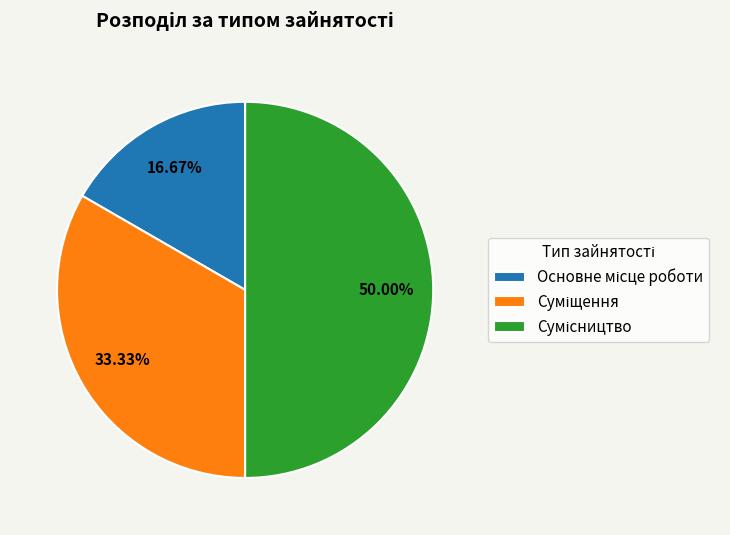

How many slices are in this pie chart?

3